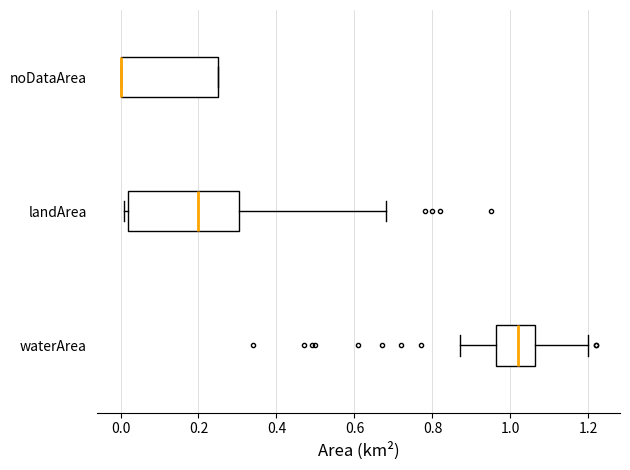

Where is the right edge of the box for waterArea on the x-axis? The values are not printed on the chart, so give them approximately, as read against the axis.

1.06